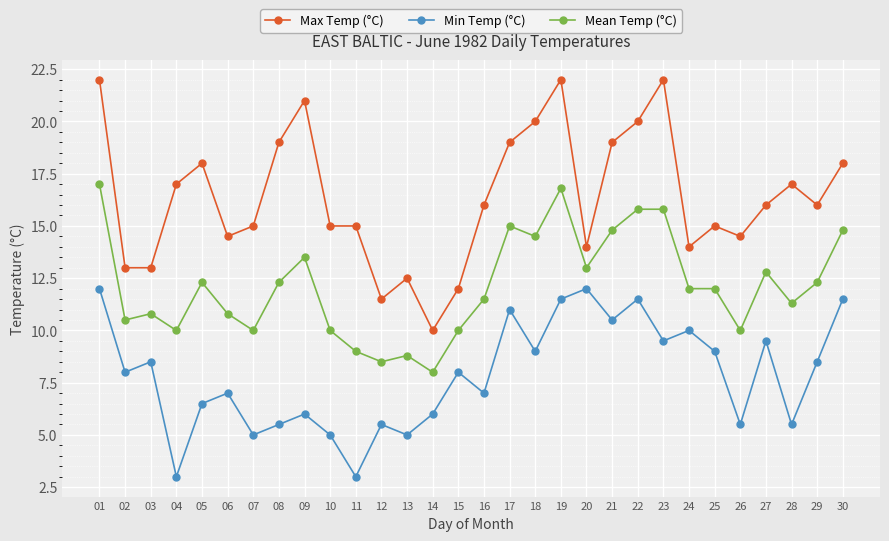

Count the number of data series in this chart.

3